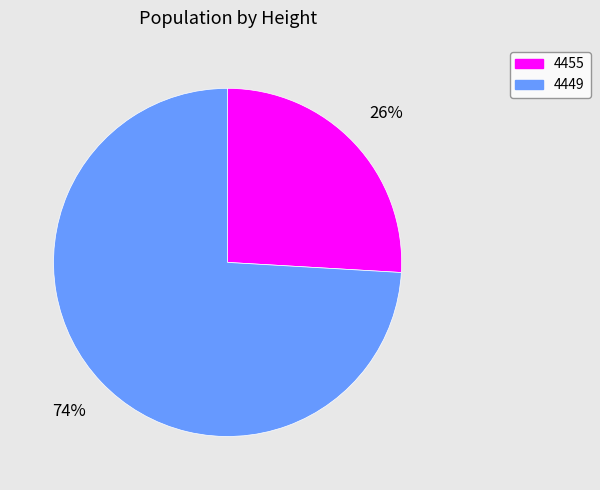

Count the number of slices in the pie.

2